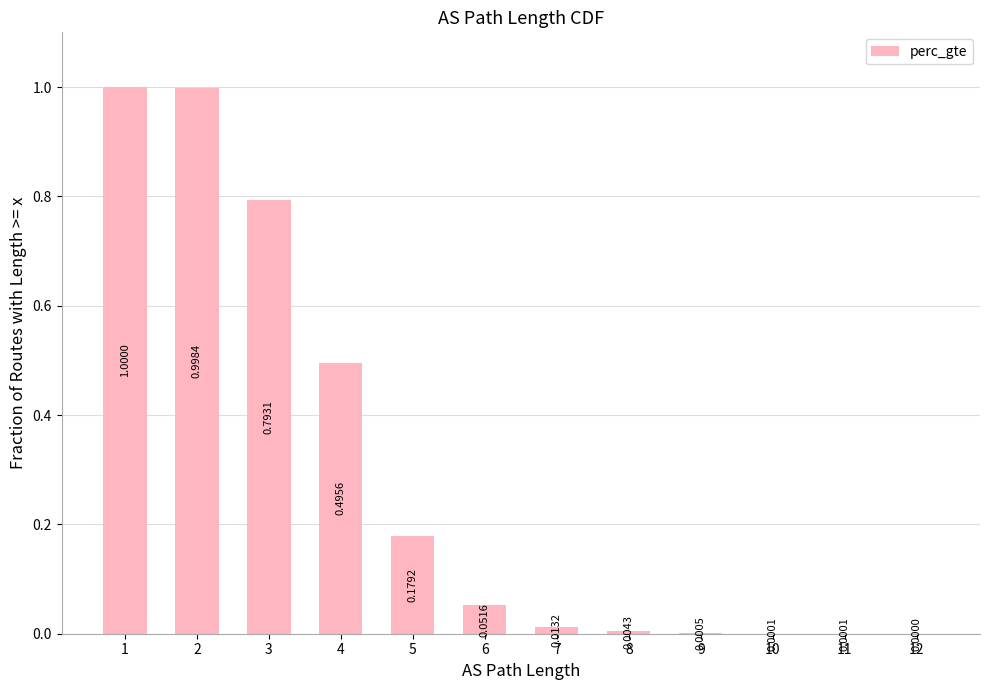

Are the bars horizontal?

No